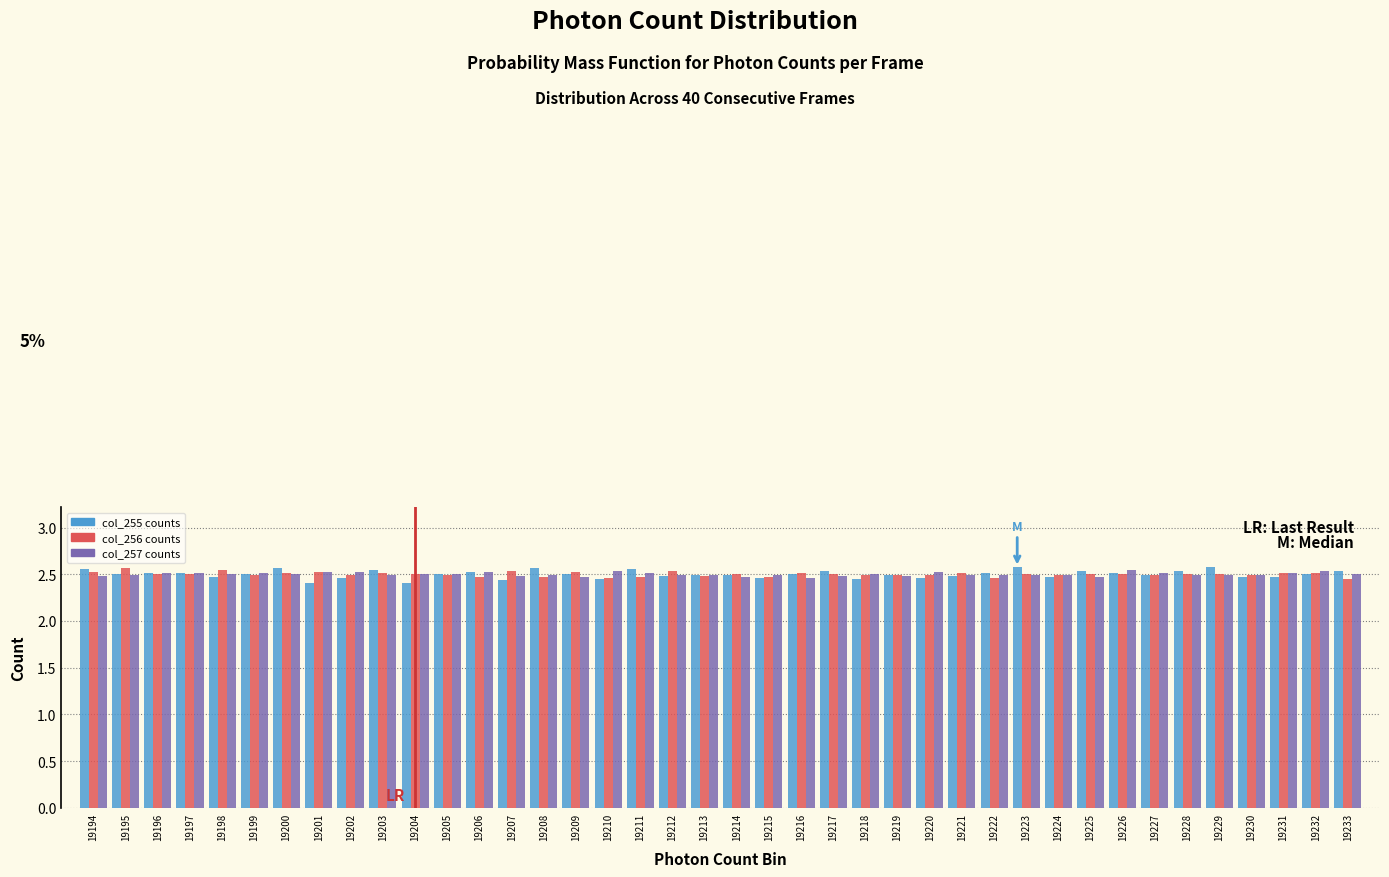

What is the total value across all series at 19224?

7.5